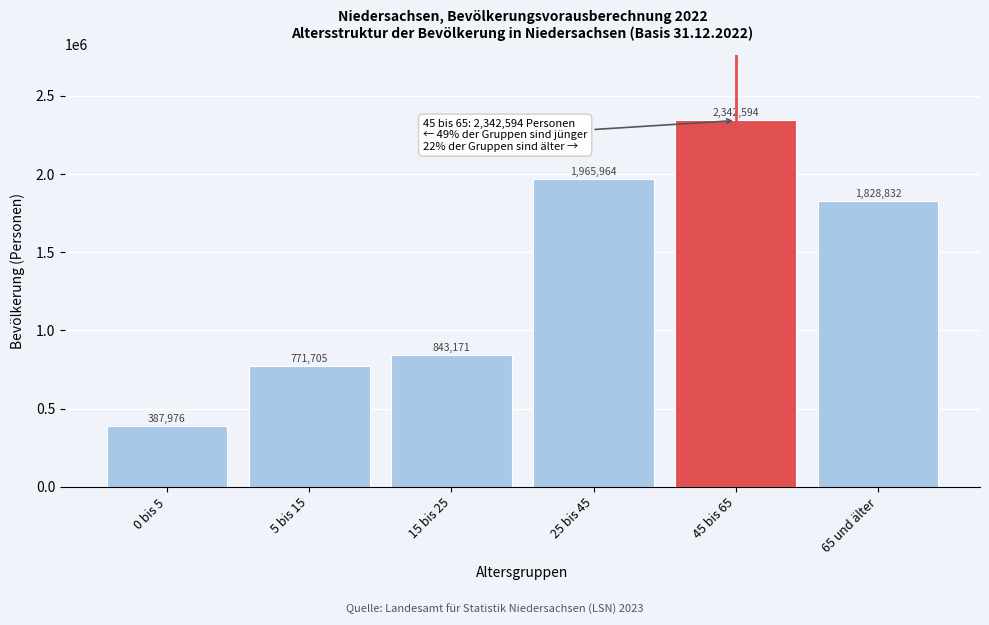

Reading right to left, list all the values displayed in this chart.

1828832	2342594	1965964	843171	771705	387976